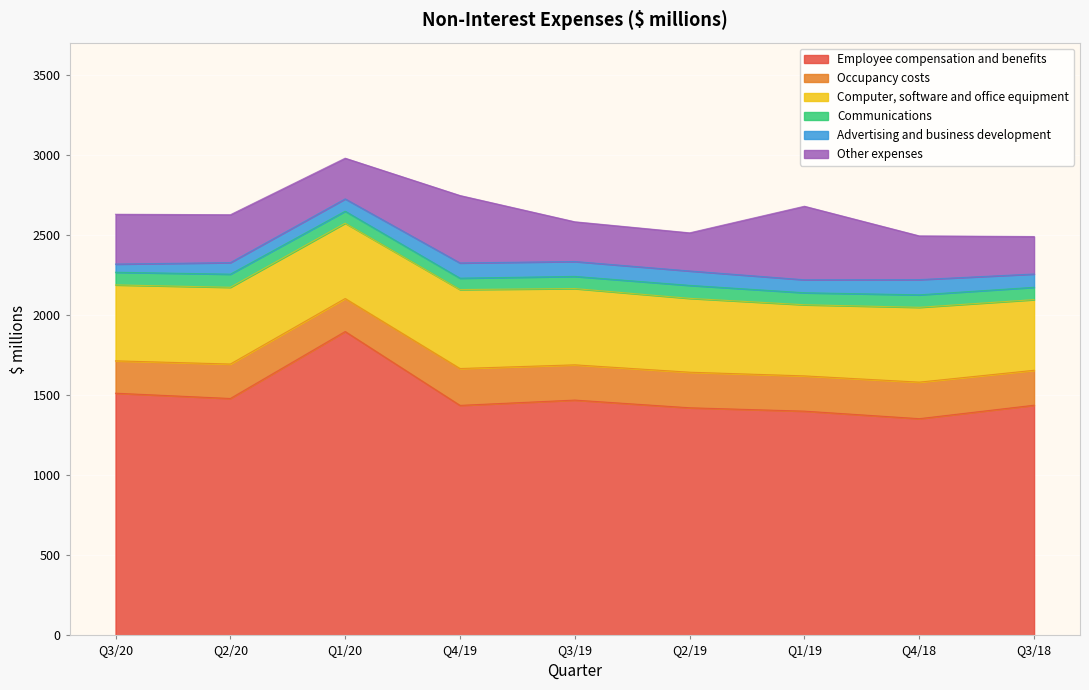

Is it true that Communications equals 122 at Q3/20?

False